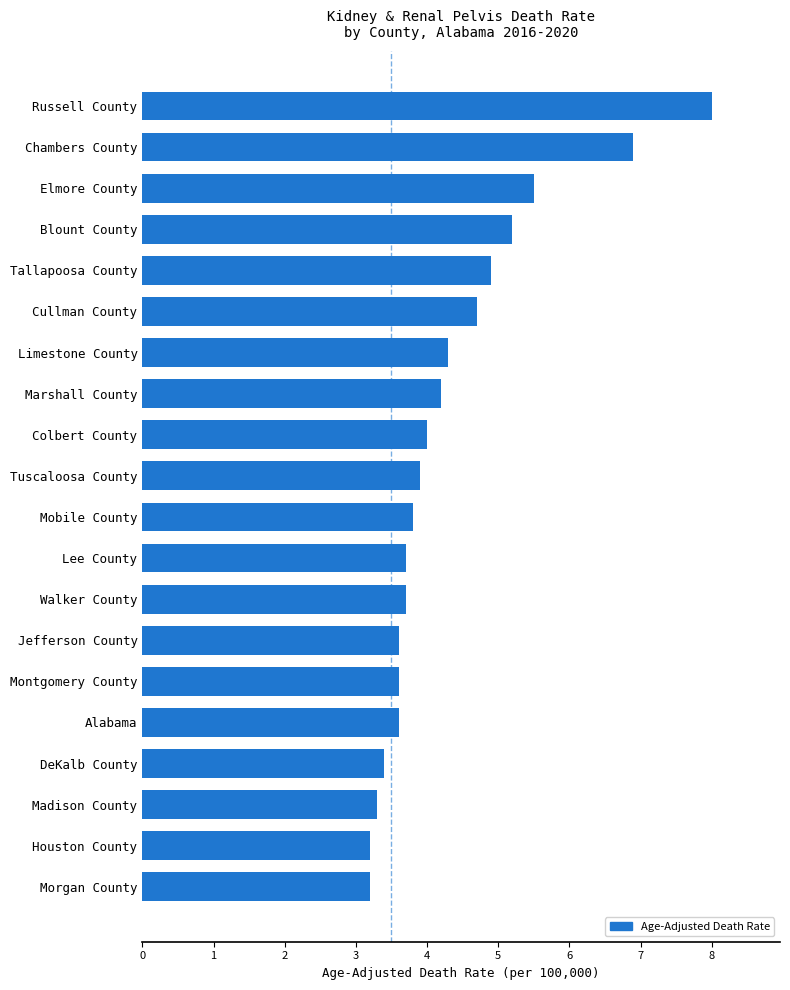

What is the average value?

4.3